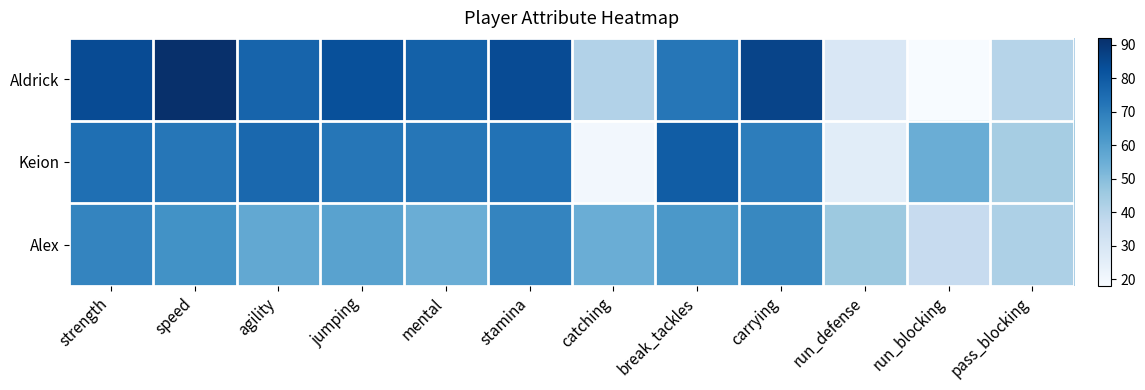

Between speed and run_blocking, which series saw the biggest shift?

Aldrick